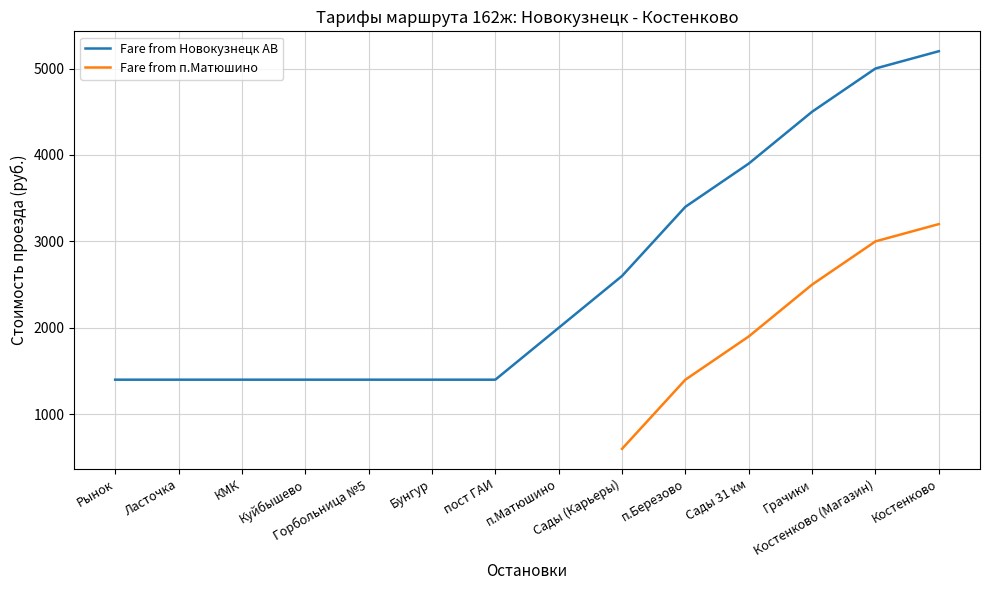

Is it true that the value at Сады 31 км is 6465?

False